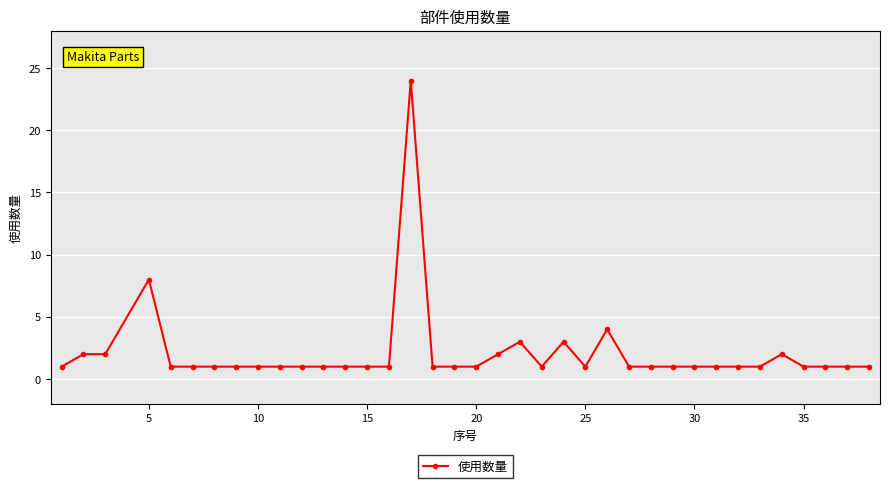

What is the sum of all values?

78